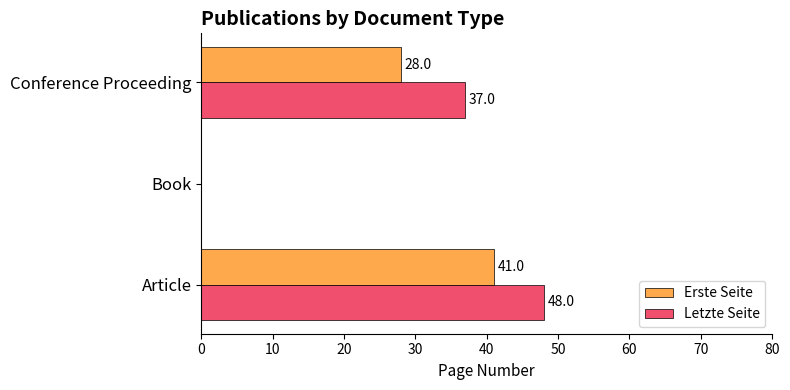

The Erste Seite series shows 20 at Book. True or false?

False